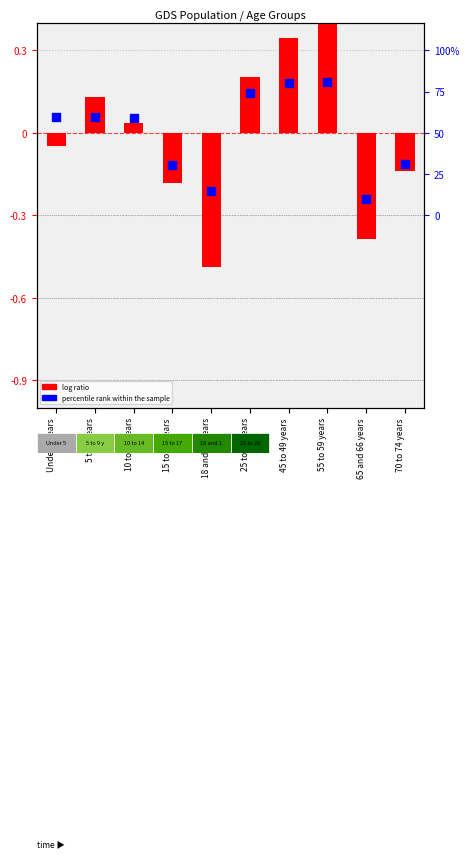

Which series reaches the maximum Y coordinate?

log ratio